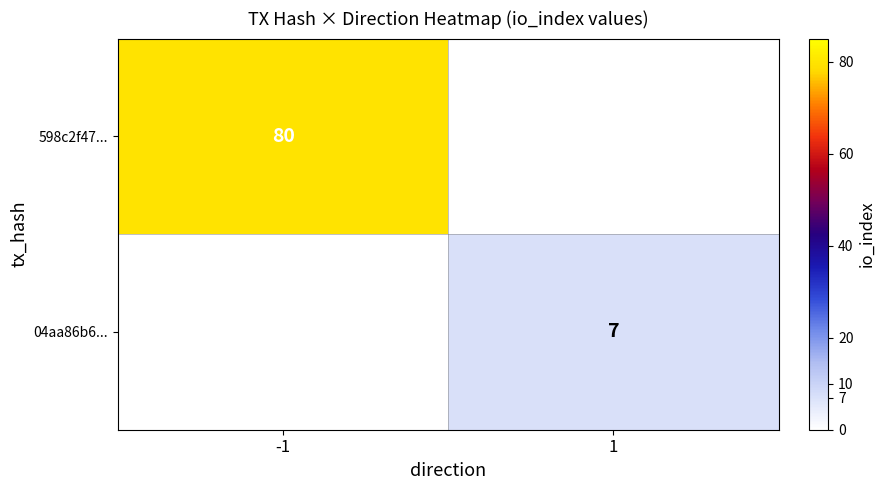

Is it true that 04aa86b6... equals 7 at 1?

True